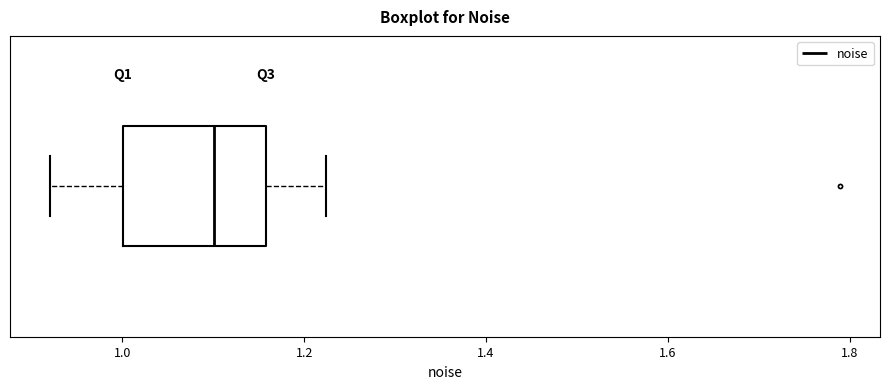

Where does the right whisker of the box end on the x-axis? The values are not printed on the chart, so give them approximately, as read against the axis.

1.22